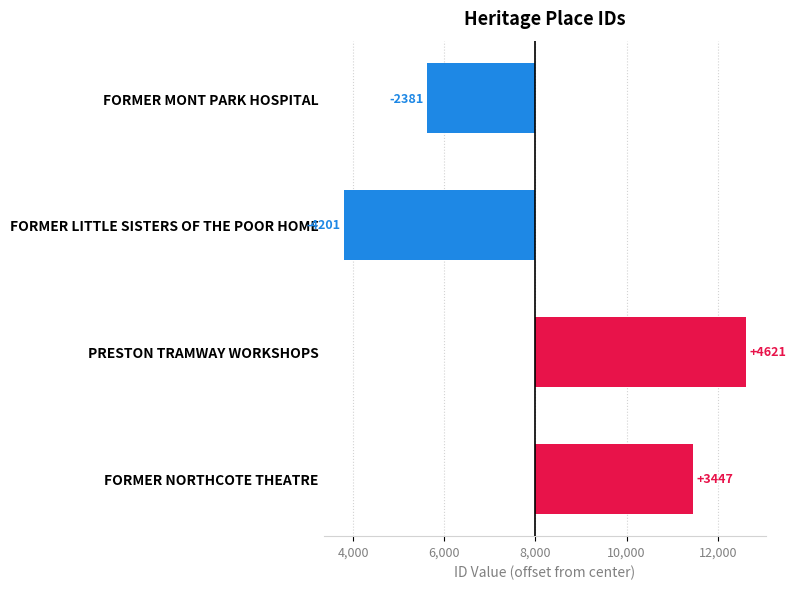

What is the average value?

372